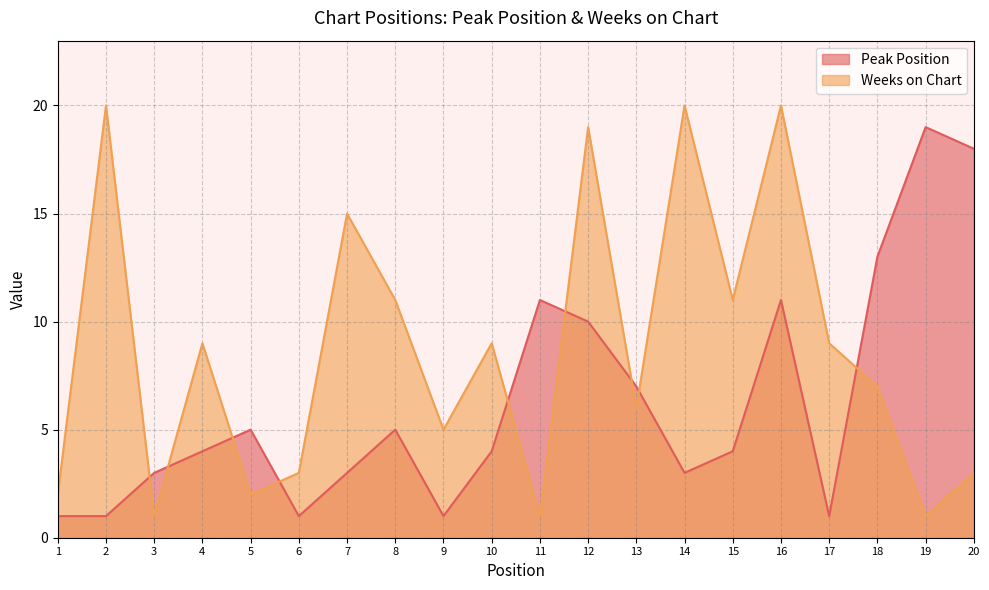

Reading right to left, list all the values displayed in this chart.

Peak Position: 20=18	19=19	18=13	17=1	16=11	15=4	14=3	13=7	12=10	11=11	10=4	9=1	8=5	7=3	6=1	5=5	4=4	3=3	2=1	1=1
Weeks on Chart: 20=3	19=1	18=7	17=9	16=20	15=11	14=20	13=6	12=19	11=1	10=9	9=5	8=11	7=15	6=3	5=2	4=9	3=1	2=20	1=2